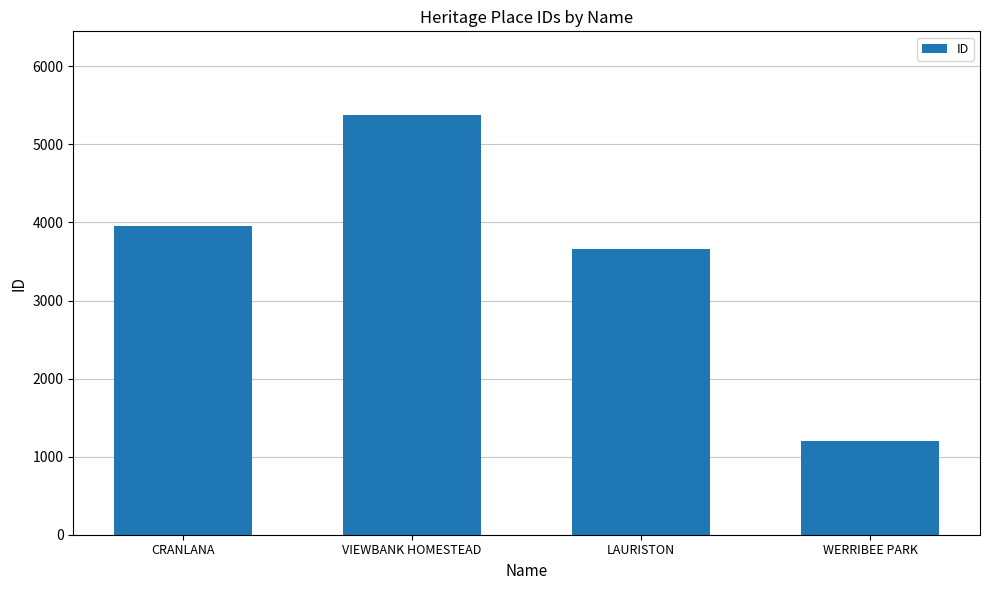

Where is the data nearest to the value 3290?

LAURISTON